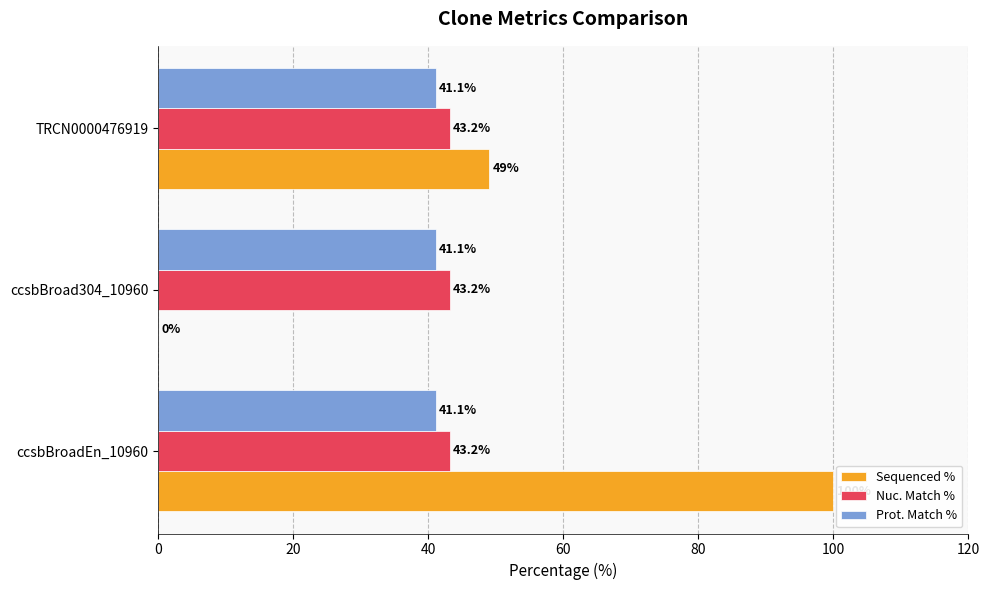

At which category does the chart reach its peak across all series?

ccsbBroadEn_10960